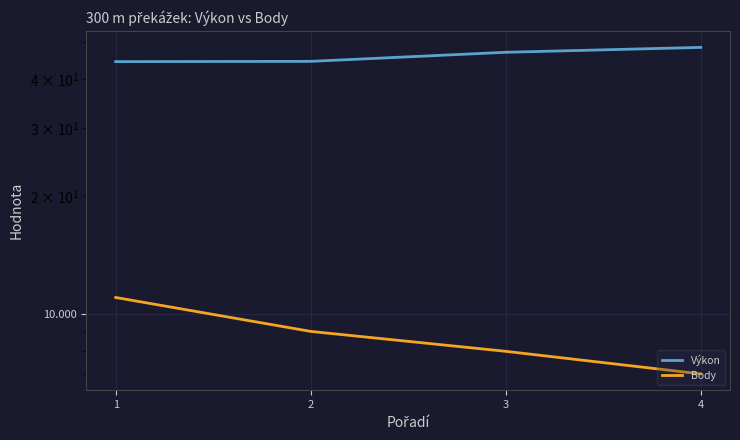

How many values in the Výkon series exceed 46?

2